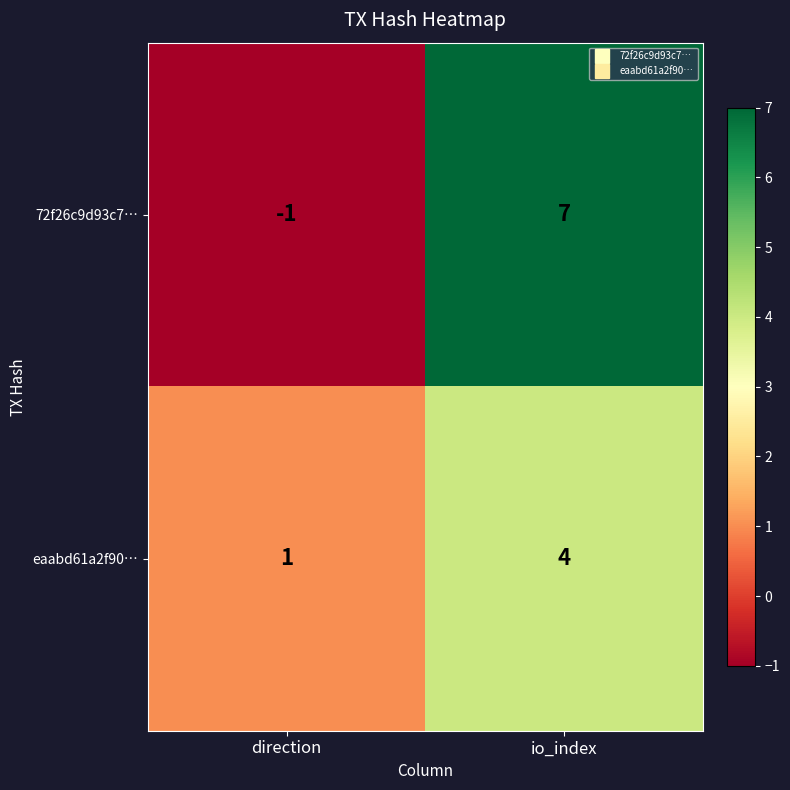

Which series has the widest spread of values?

72f26c9d93c7…